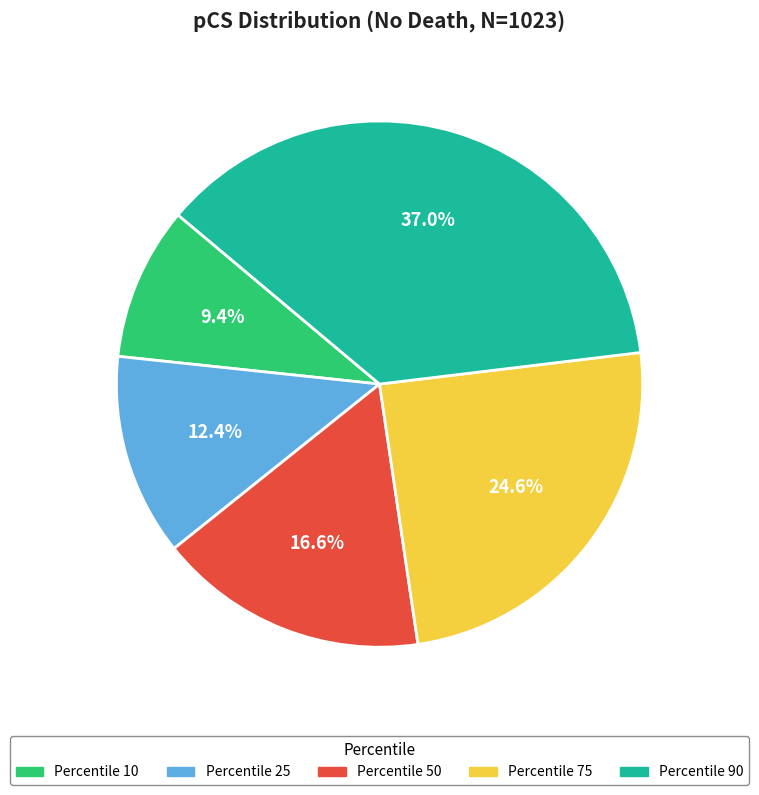

Does any single category account for the majority?

No